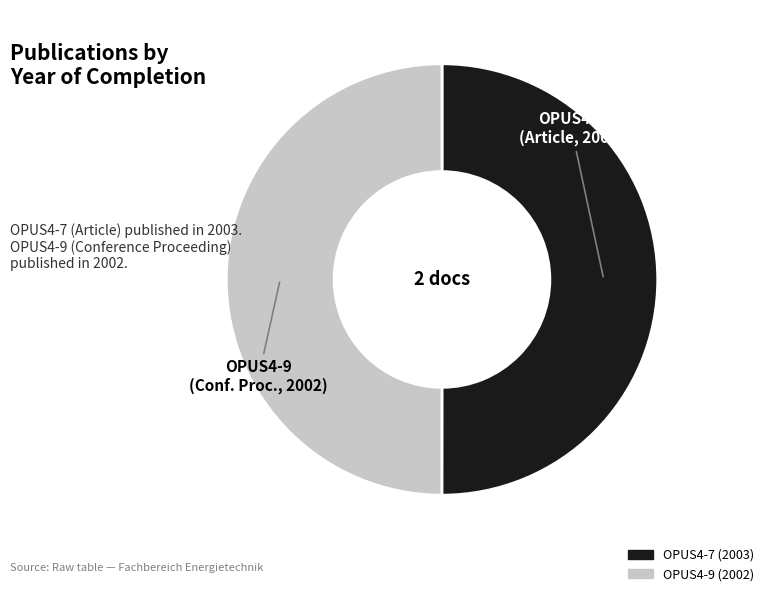

Is the sum of OPUS4-9 and OPUS4-7 greater than half?

Yes